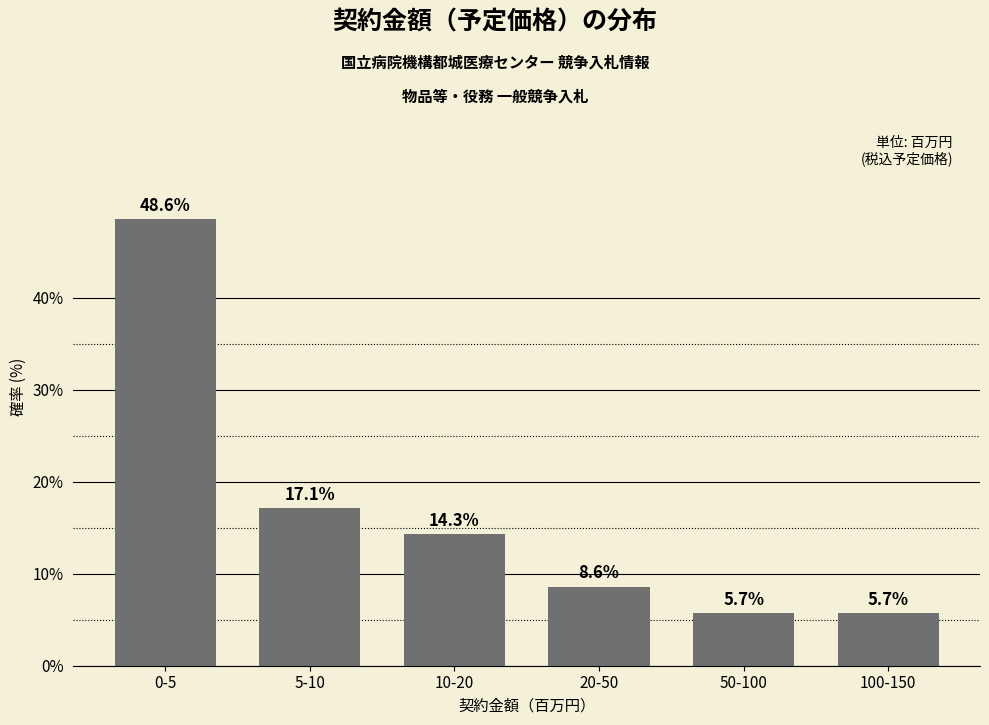

Reading left to right, what are all the values shown in this chart?

48.6	17.1	14.3	8.6	5.7	5.7